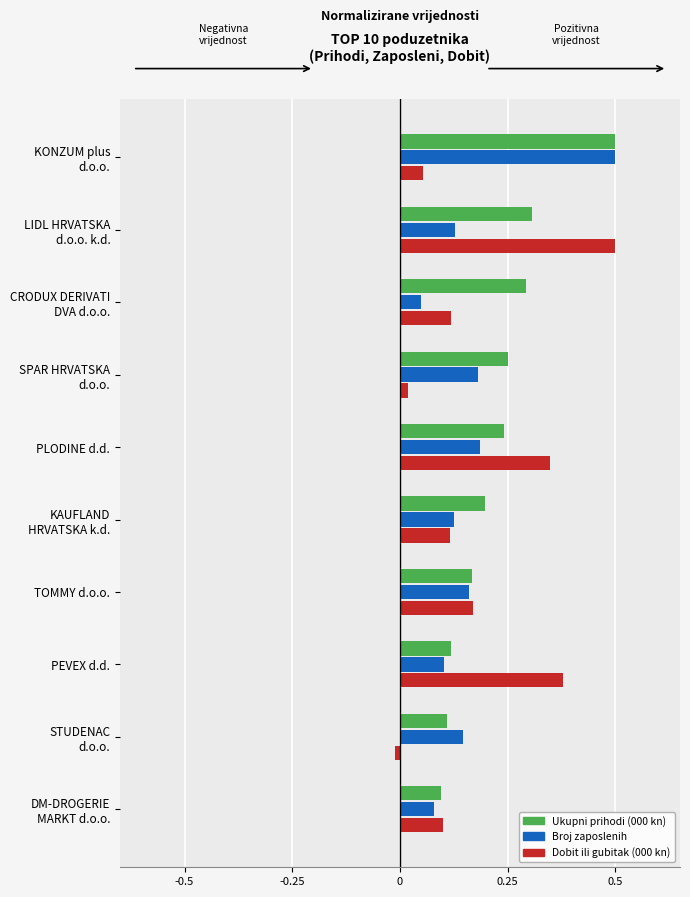

What is the difference between the maximum and minimum values in the Broj zaposlenih series?

0.5